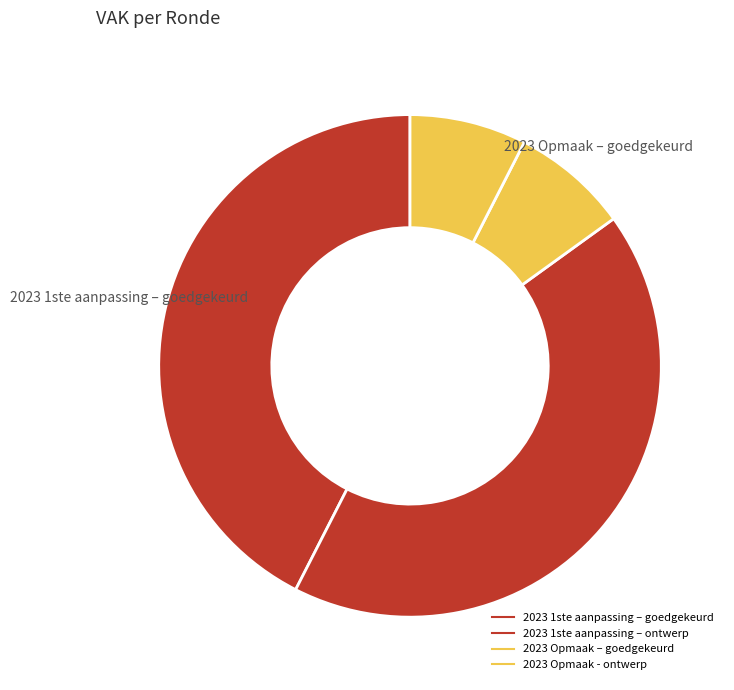

Count the number of slices in the pie.

4